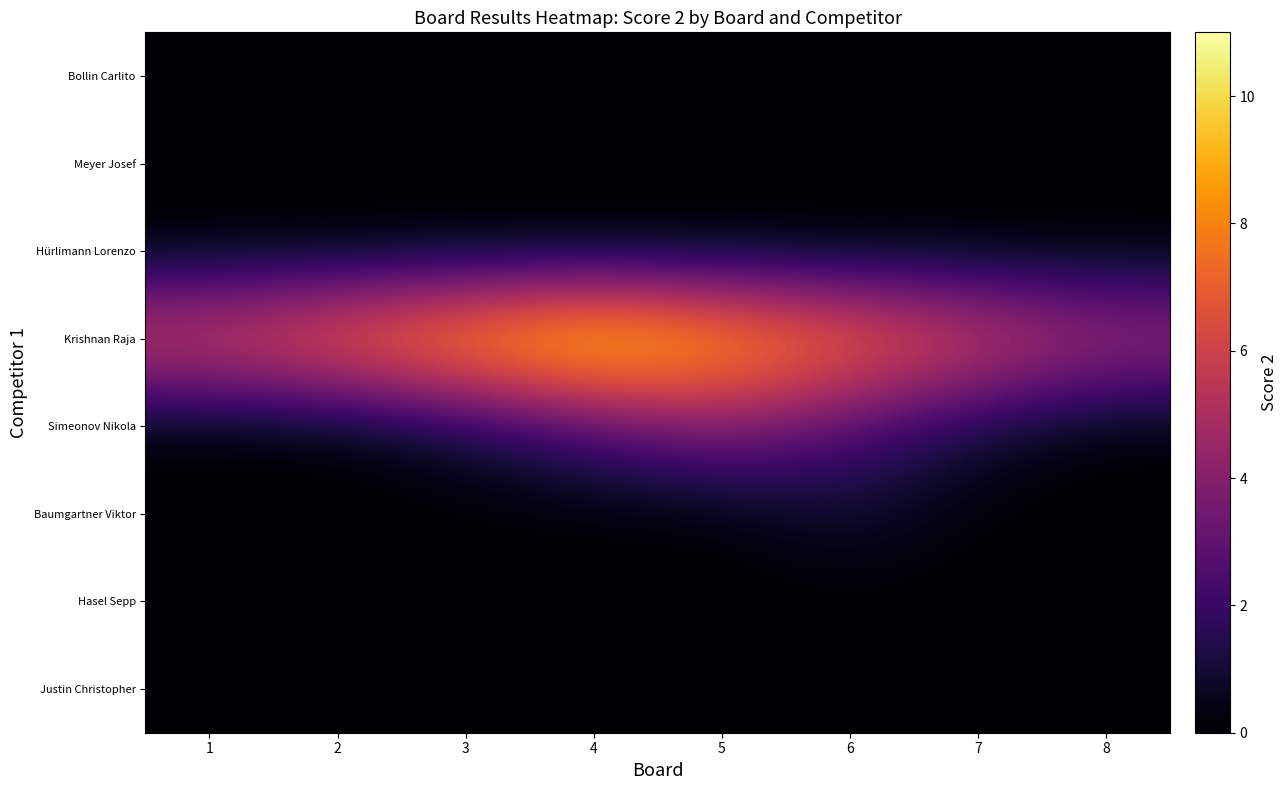

How many data points does each series have?

8